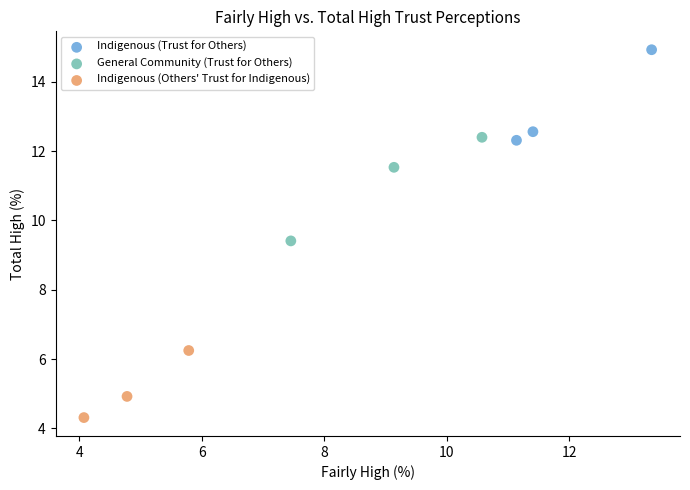

Which series has the largest Y range (max minus min)?

General Community (Trust for Others)